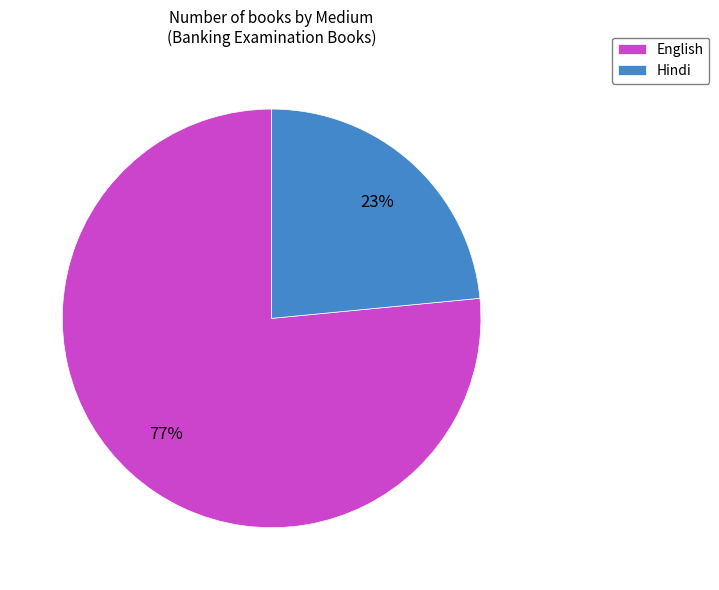

What percentage is the English slice, to the nearest percent?

77%